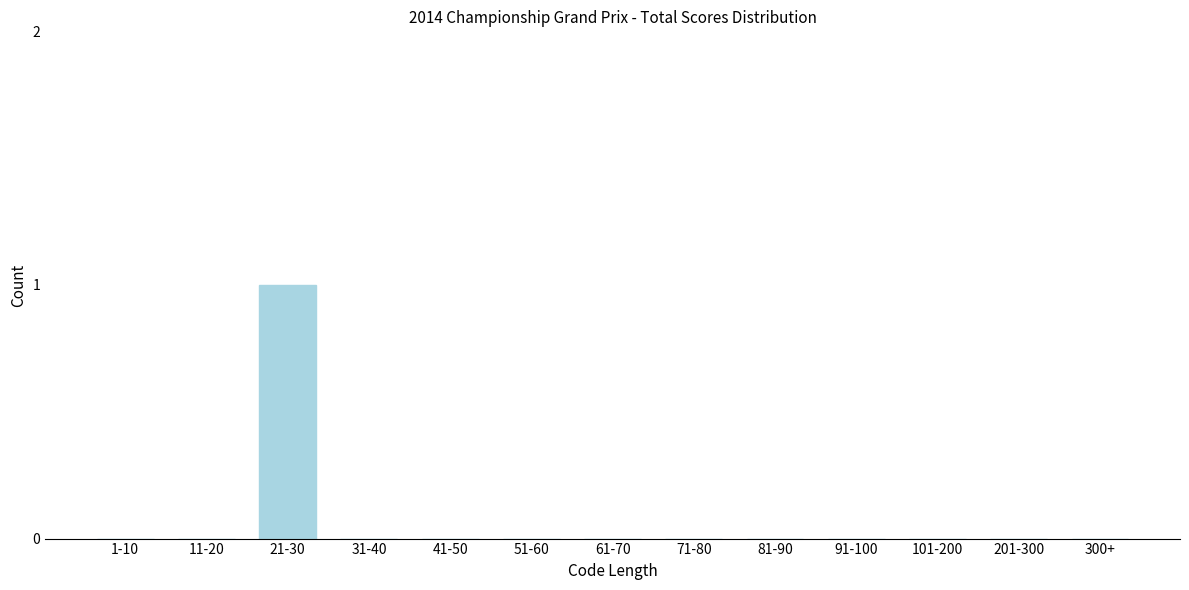

Reading right to left, transcribe all the data shown in this chart.

300+=0	201-300=0	101-200=0	91-100=0	81-90=0	71-80=0	61-70=0	51-60=0	41-50=0	31-40=0	21-30=1	11-20=0	1-10=0